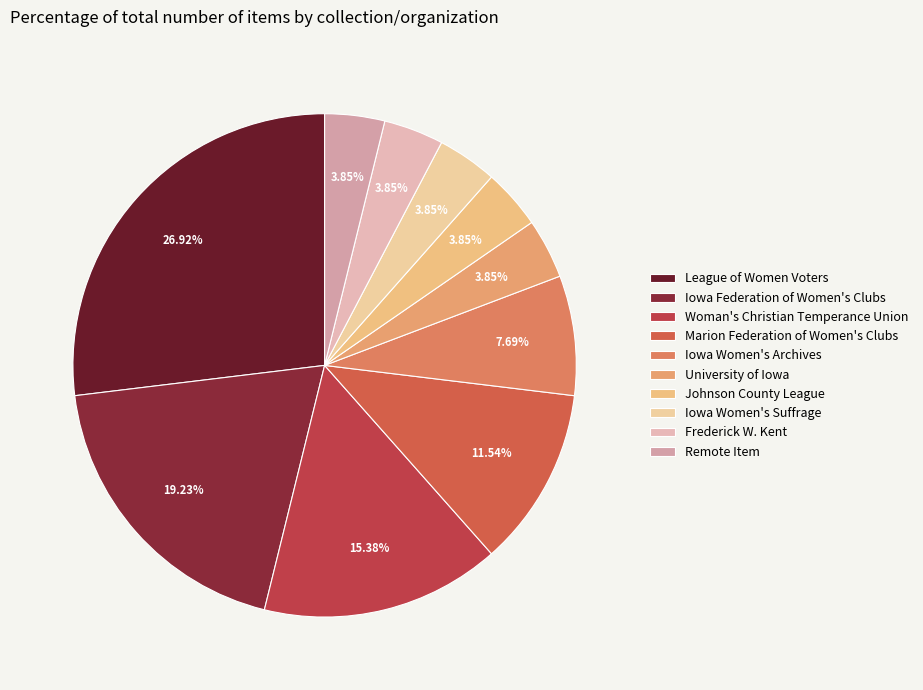

What percentage is the University of Iowa slice, to the nearest percent?

4%